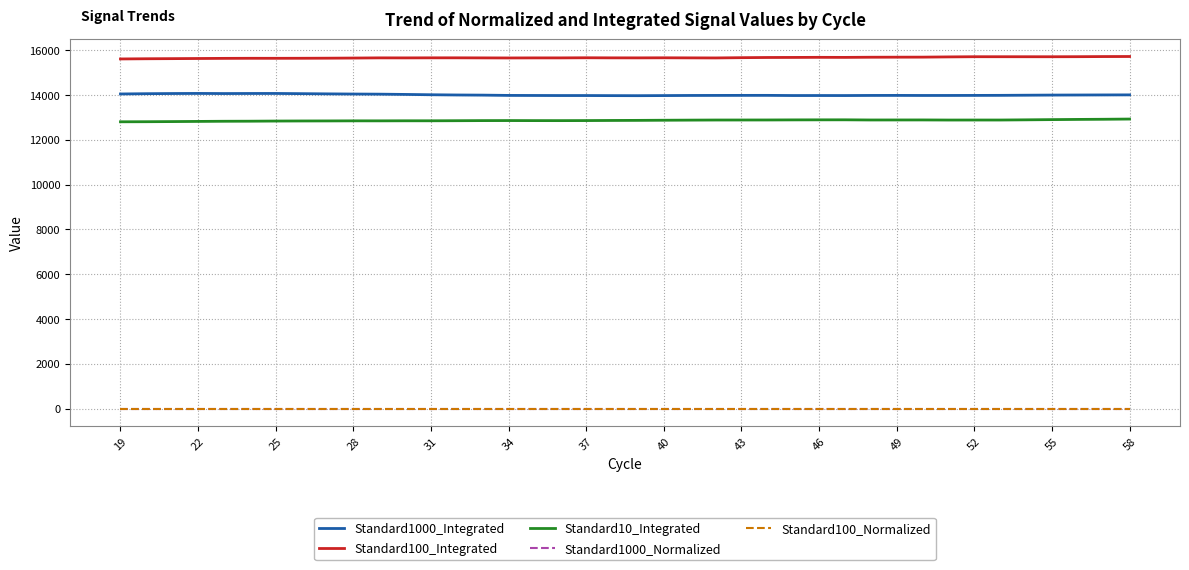

True or false: Standard100_Integrated and Standard1000_Normalized cross at least once.

False